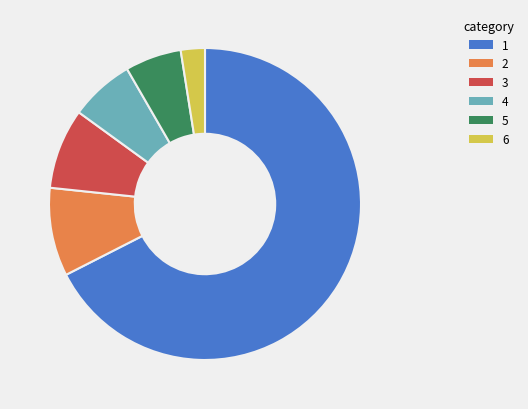

Is it true that 2 is 22% of the pie?

False